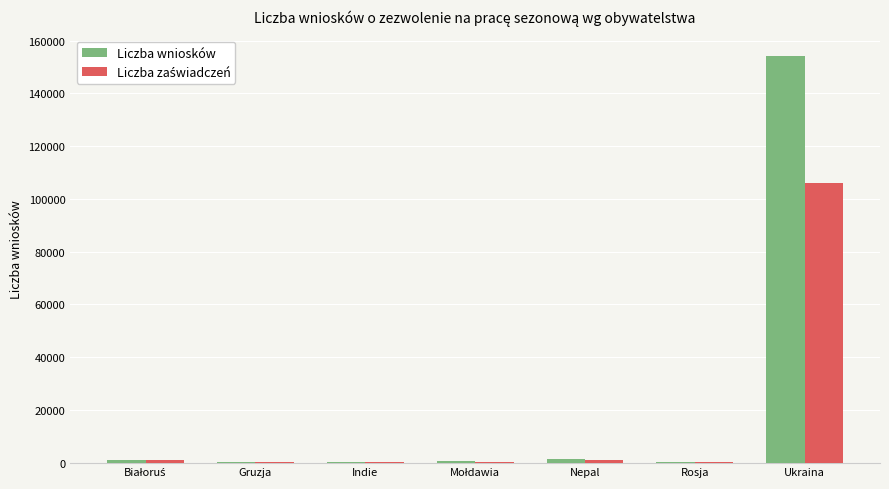

Which series has the largest total across all categories?

Liczba wniosków